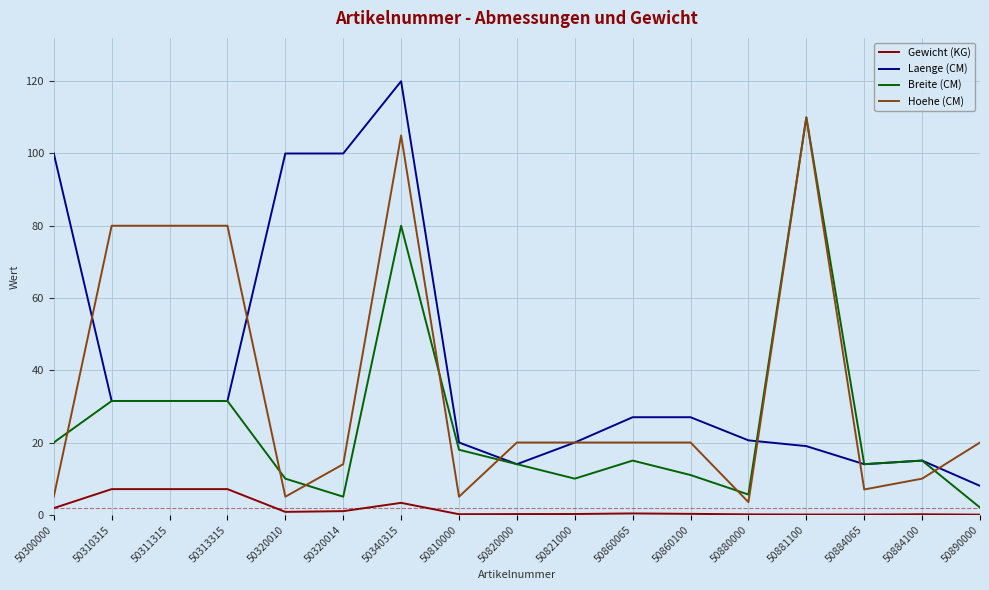

What is the spread (max minus min) of values at 50313315?

72.9